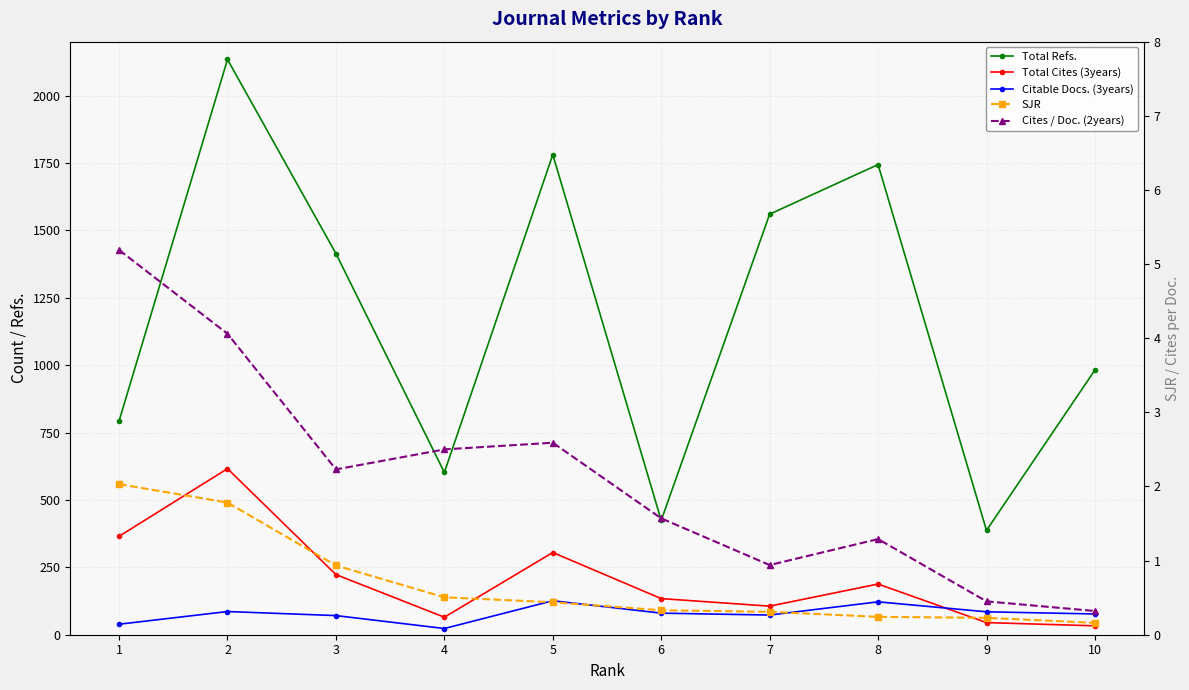

Which series changed the most between 1 and 5?

Total Refs.